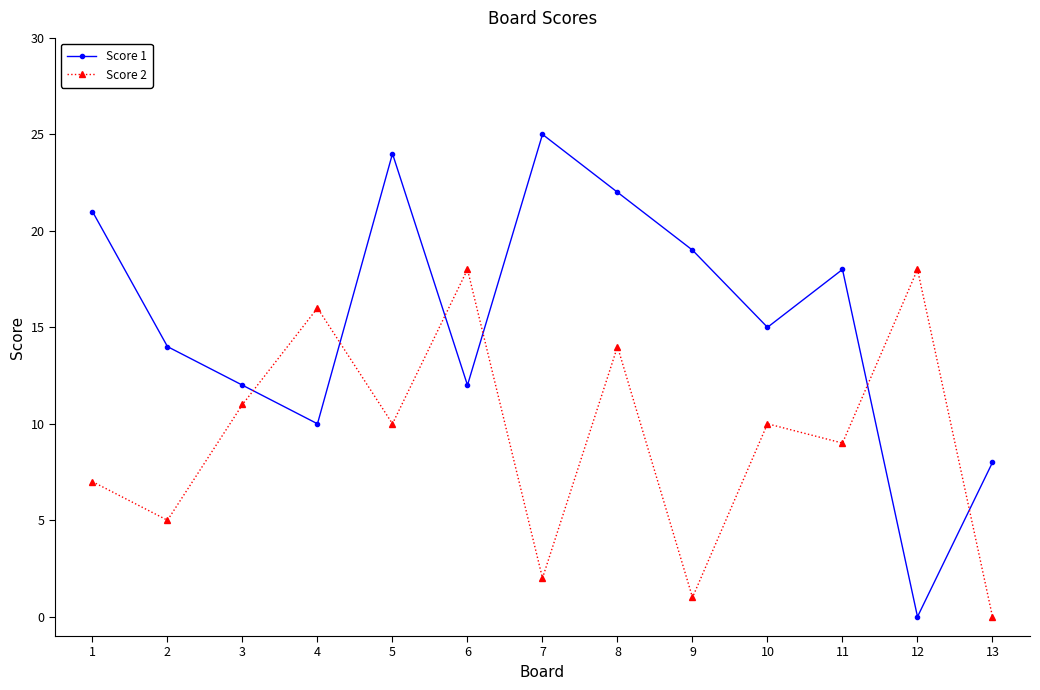

How many positive values does the Score 2 series have?

12